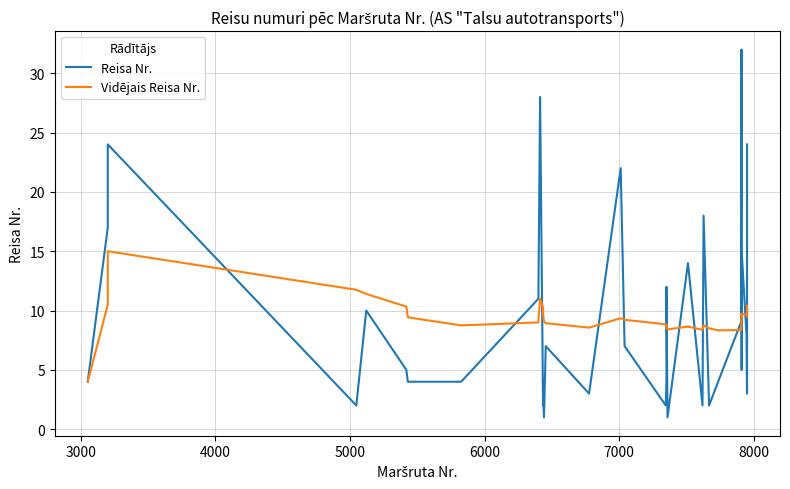

Which series has the largest range (max minus min)?

Reisa Nr.